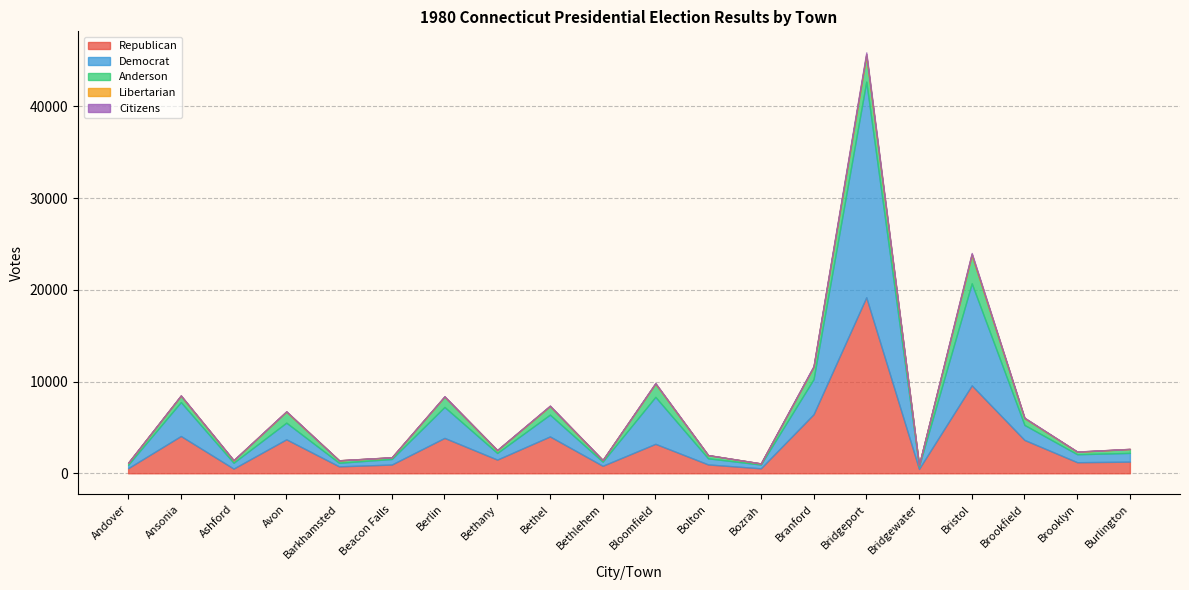

What is the spread (max minus min) of values at Branford?

6371